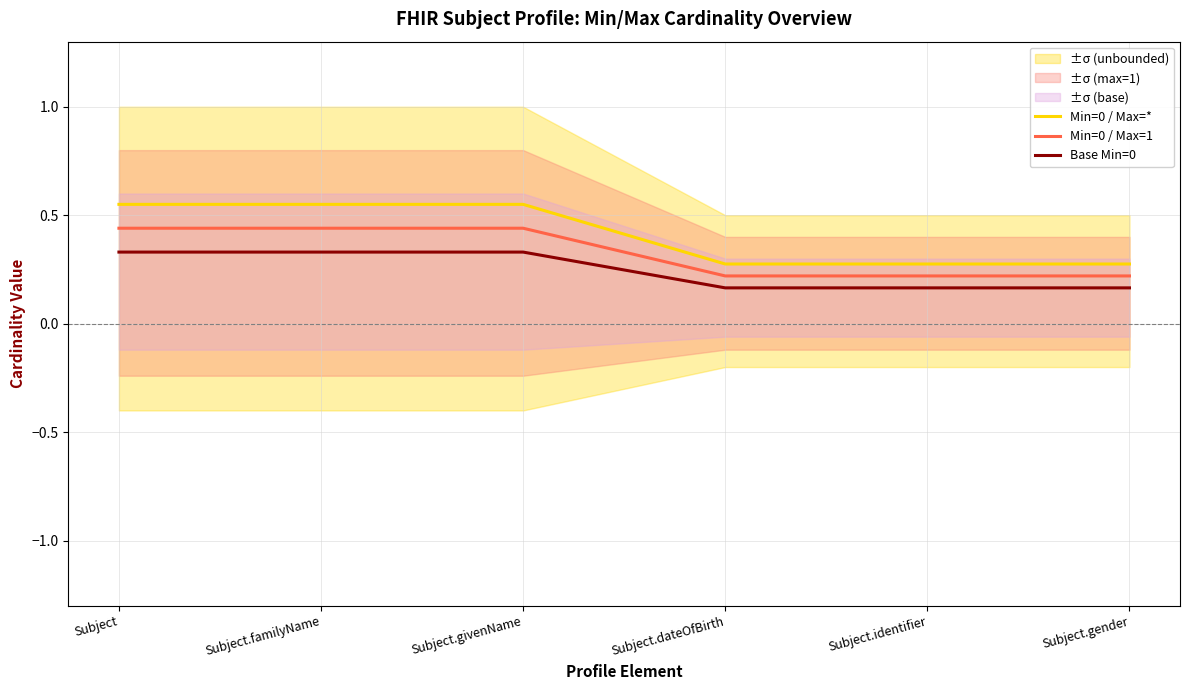

True or false: Base Min=0 and Min=0 / Max=1 cross at least once.

False